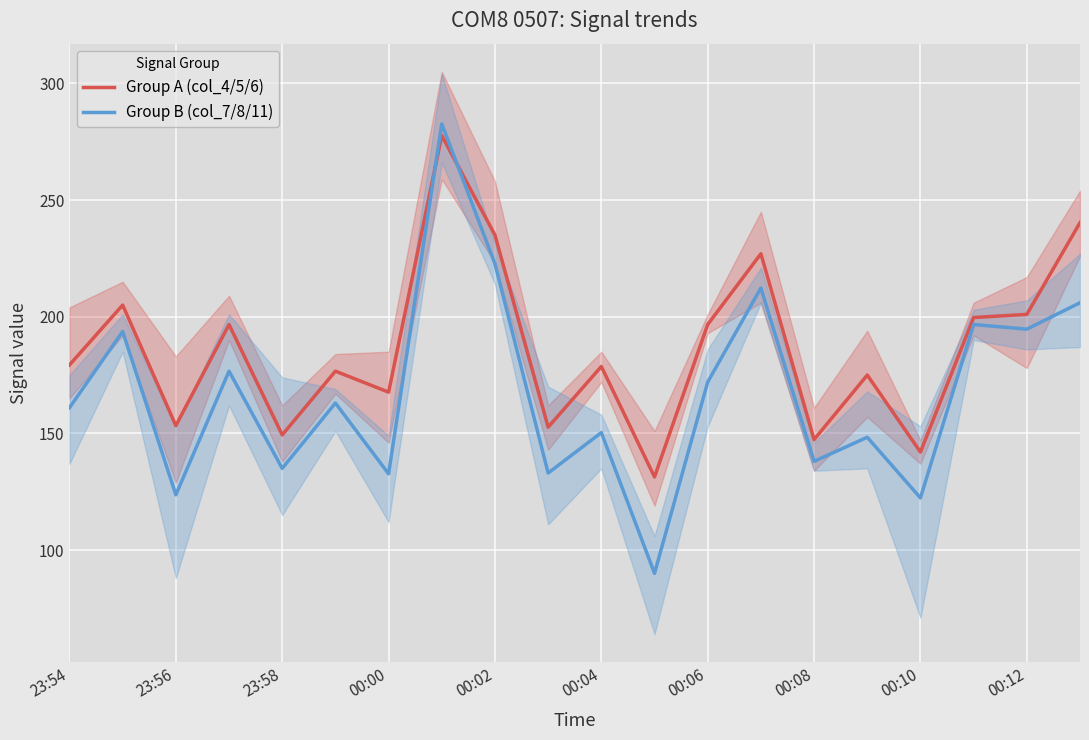

Is this an area chart (filled region under the line)?

No